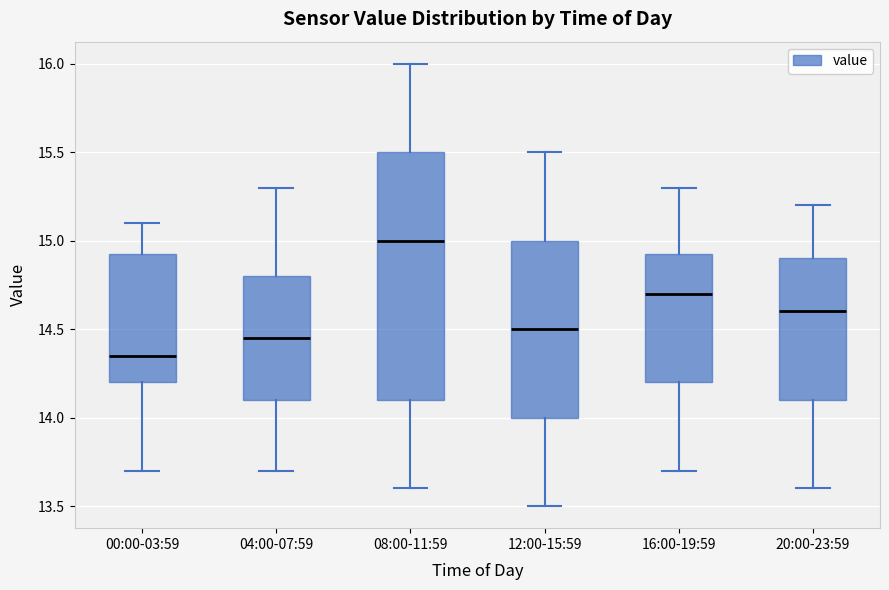

Reading left to right, read every box against the y-axis: the position of its median line, the range the box covers, and the ends of its whiskers. The values are not printed on the chart, so give them approximately, as read against the axis.

00:00-03:59: median 14.35, box 14.20 to 14.95, whiskers 13.70 to 15.10
04:00-07:59: median 14.45, box 14.10 to 14.80, whiskers 13.70 to 15.30
08:00-11:59: median 15.00, box 14.10 to 15.50, whiskers 13.60 to 16.00
12:00-15:59: median 14.50, box 14.00 to 15.00, whiskers 13.50 to 15.50
16:00-19:59: median 14.70, box 14.20 to 14.95, whiskers 13.70 to 15.30
20:00-23:59: median 14.60, box 14.10 to 14.90, whiskers 13.60 to 15.20